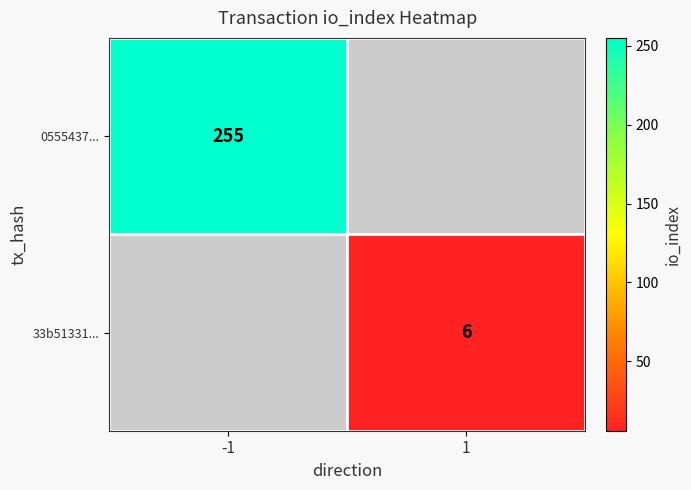

The 0555437... series shows 334 at -1. True or false?

False